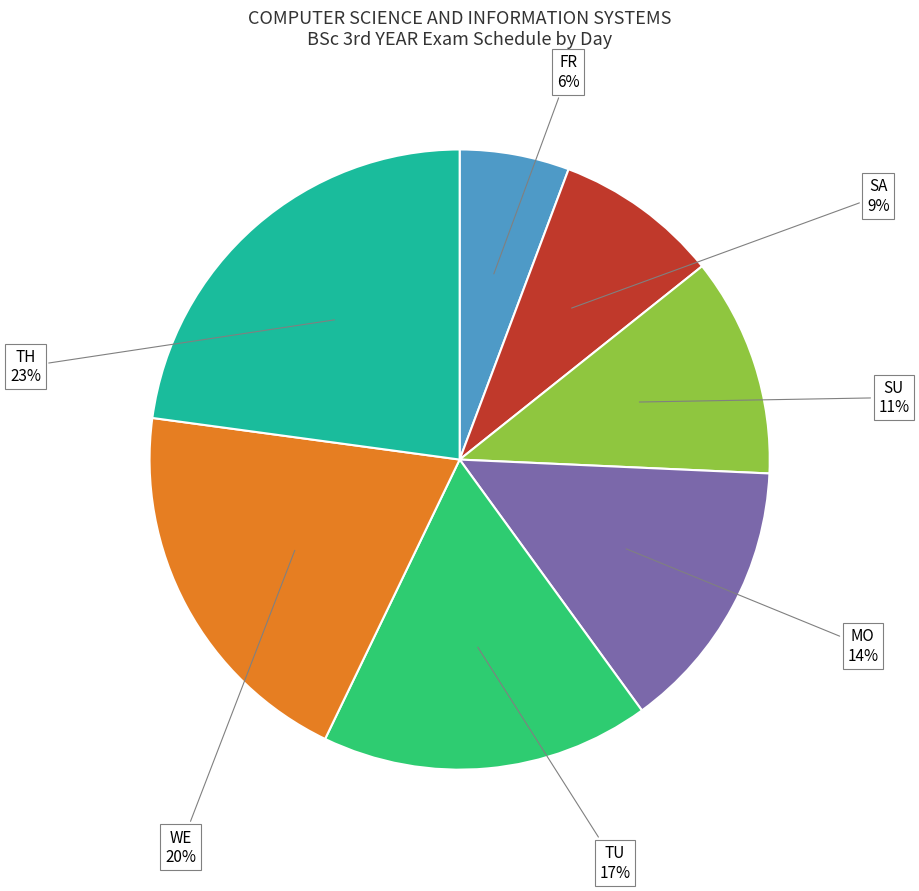

Which slice is the largest?

TH